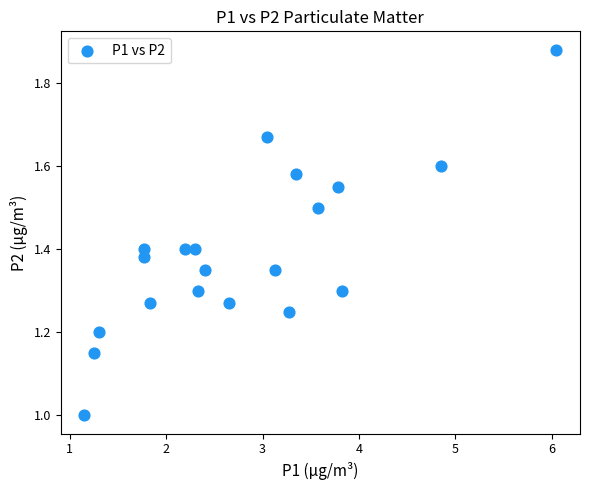

What is the range of Y values (max minus min)?

0.9